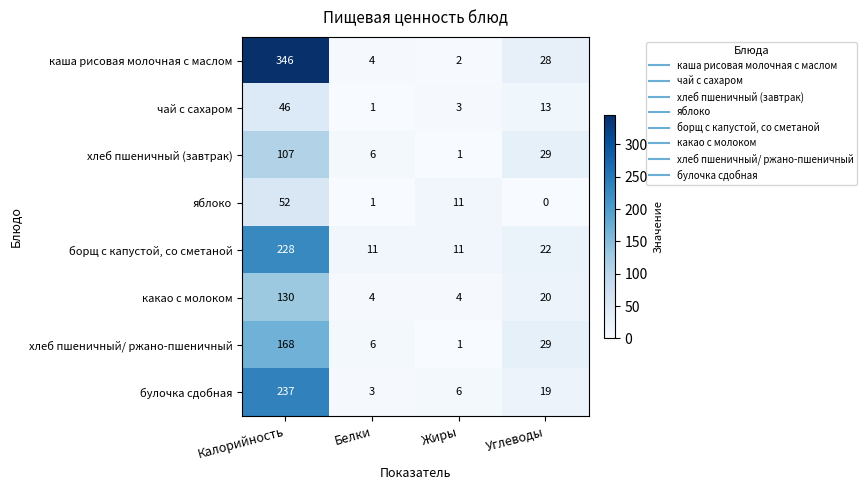

At how many categories does at least one series exceed 102?

1